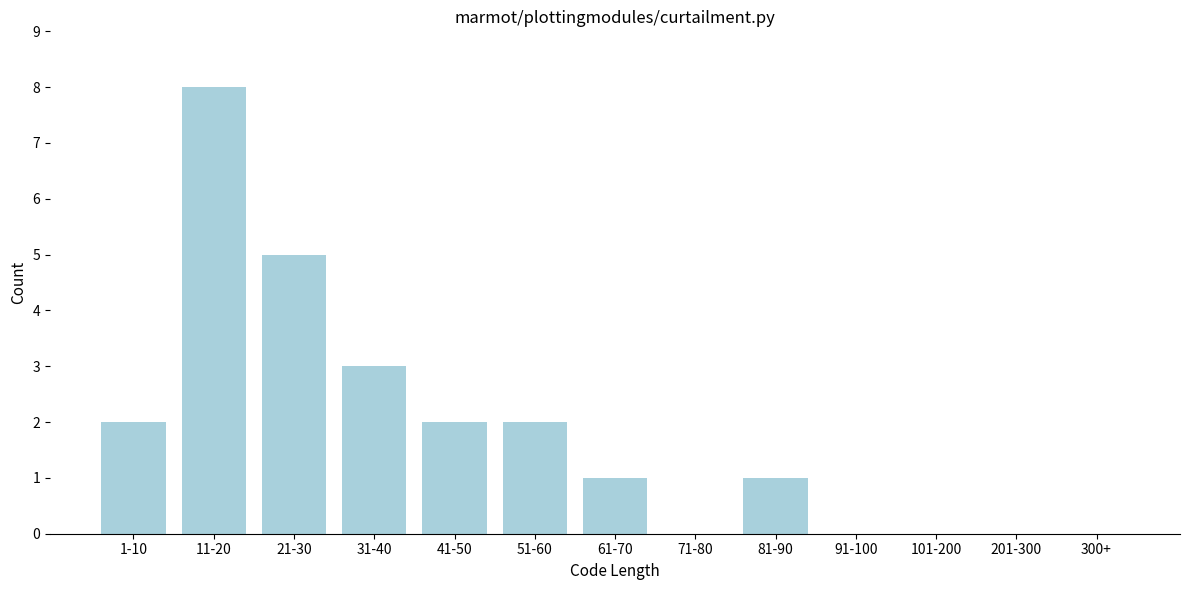

Reading left to right, list all the values displayed in this chart.

1-10=2	11-20=8	21-30=5	31-40=3	41-50=2	51-60=2	61-70=1	71-80=0	81-90=1	91-100=0	101-200=0	201-300=0	300+=0